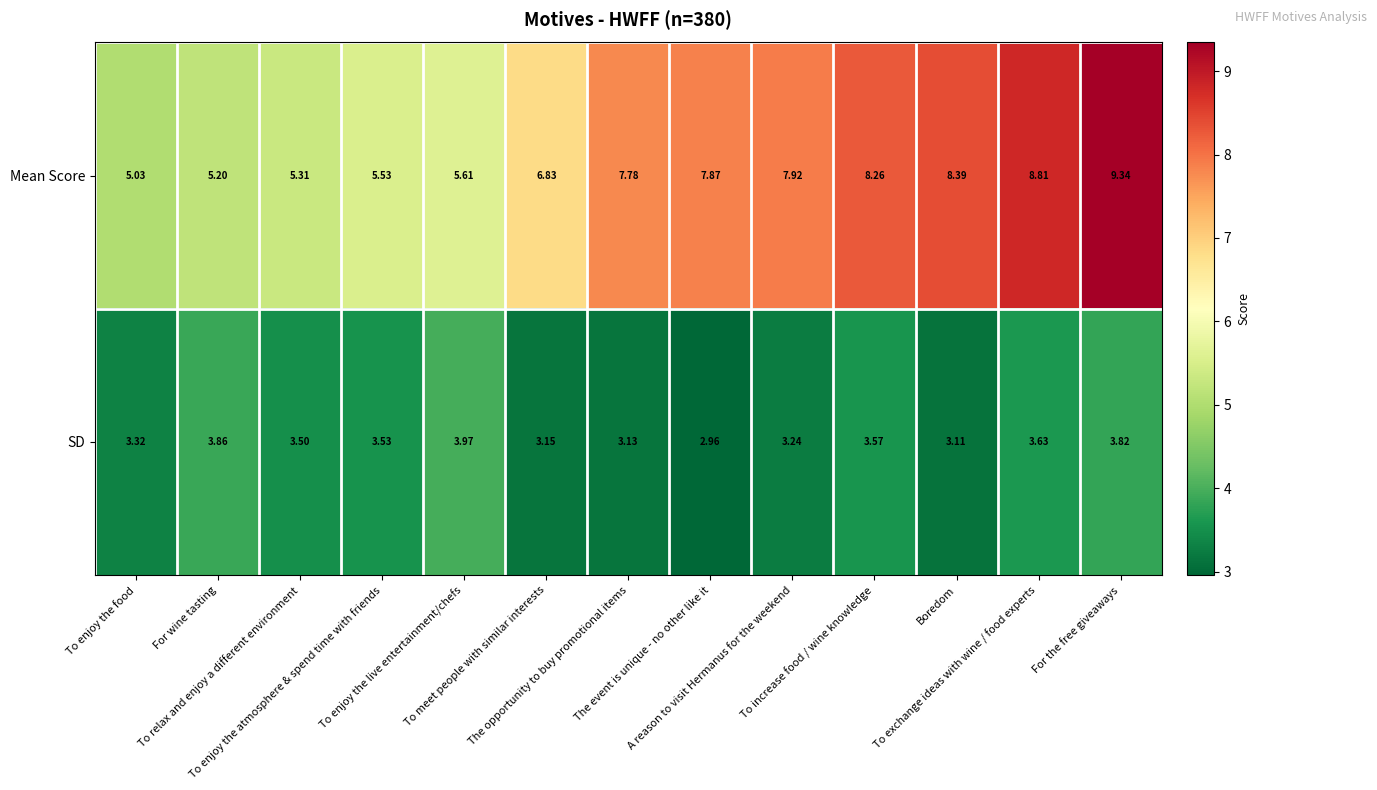

How many data points does each series have?

13